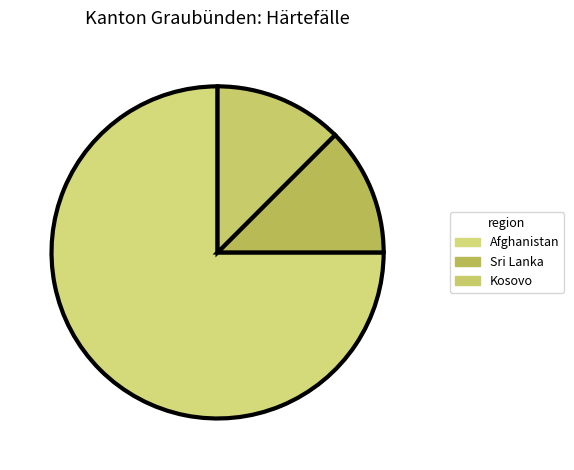

Which category has the biggest portion of the pie?

Afghanistan